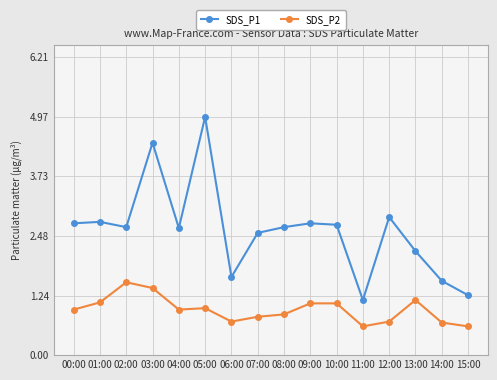

What is the difference between the maximum and minimum values in the SDS_P2 series?

0.9